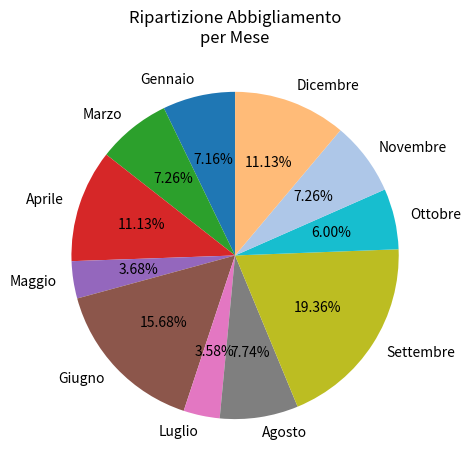

Which slice is the largest?

Settembre